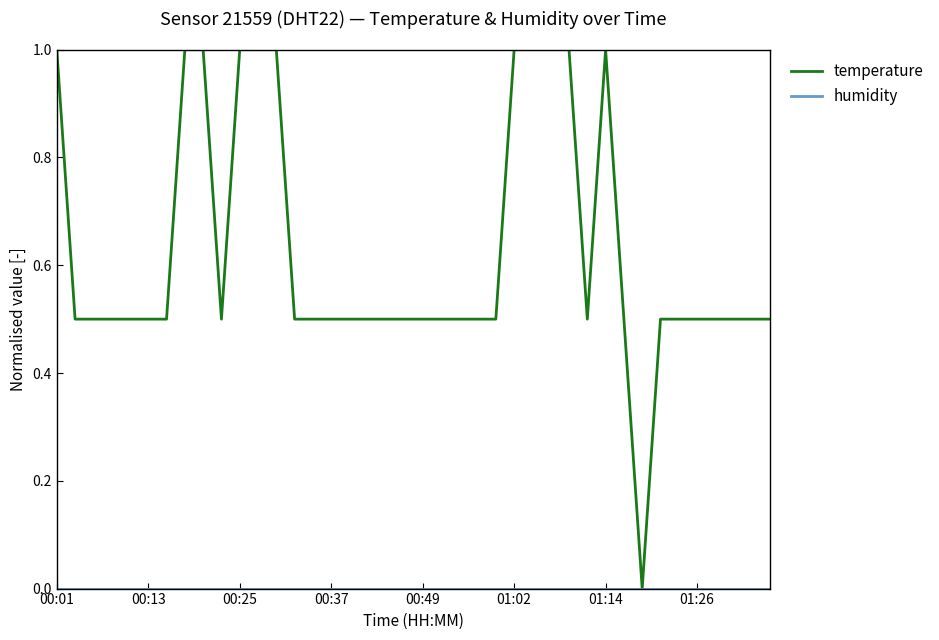

Which series has the largest total across all categories?

temperature